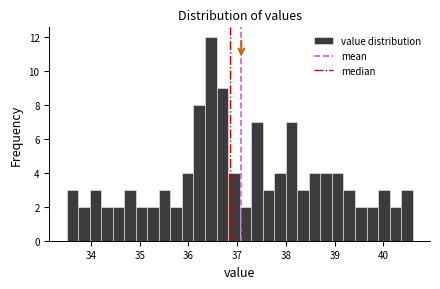

Around what value on the x-axis is the tallest bar? Give the approximate position of its centre, as read against the axis.

36.5